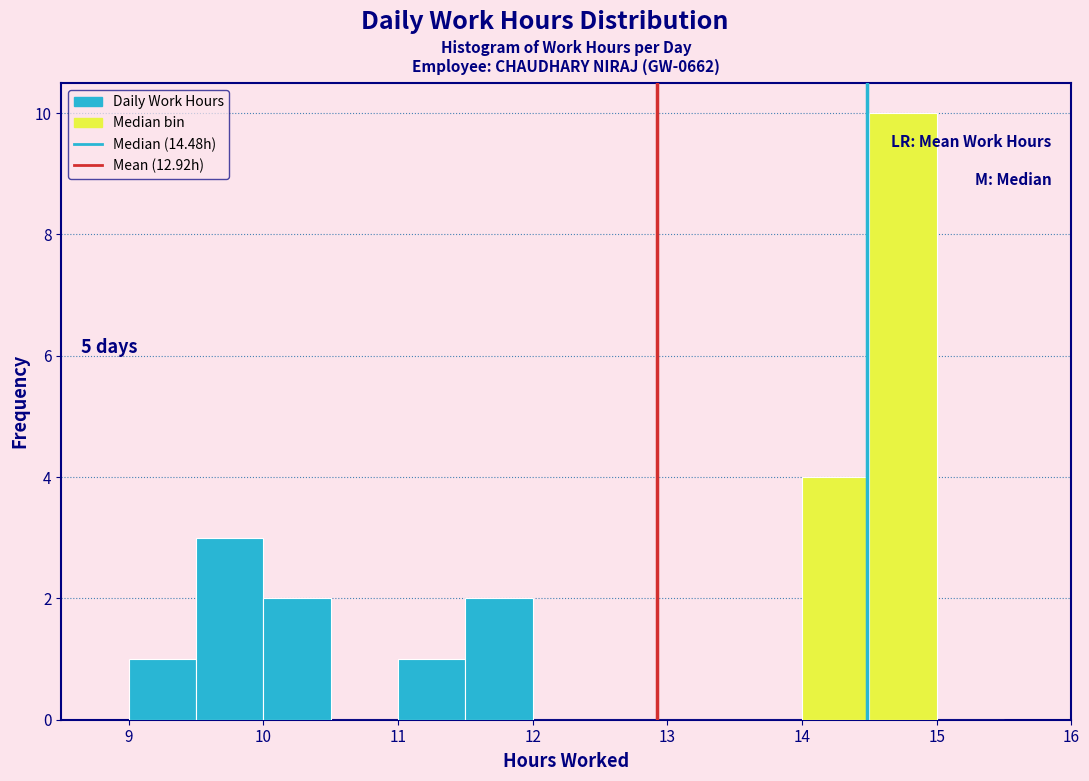

Over which range of the x-axis is the bar tallest?

14.5 to 15.0